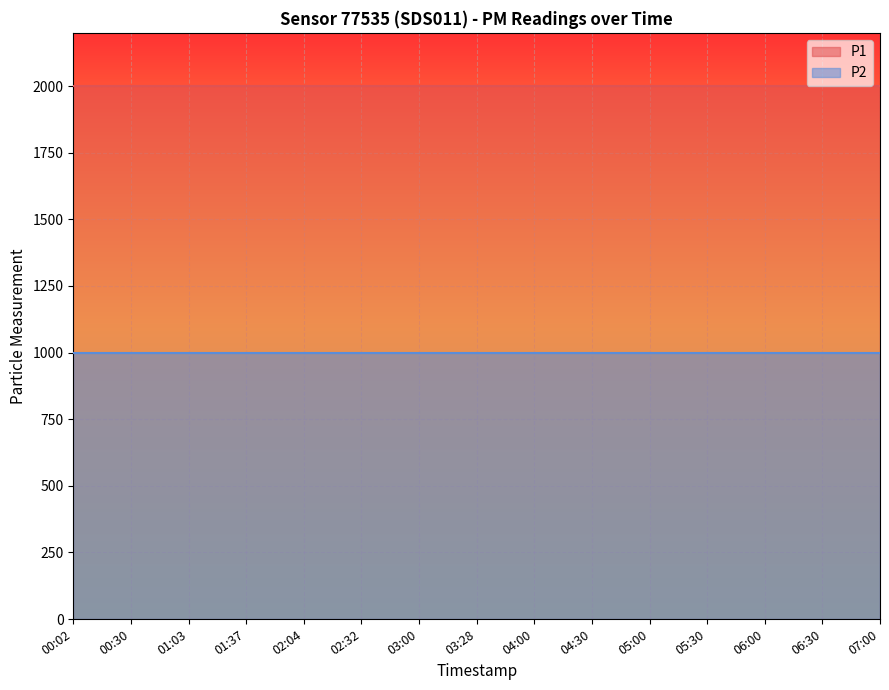

At how many categories does at least one series exceed 1911?

15